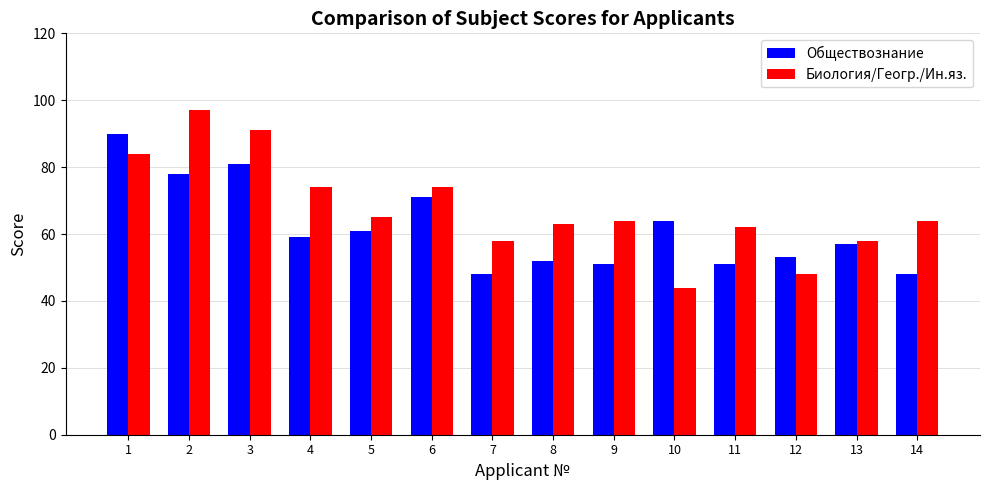

What is the difference between the second highest and second lowest values in the Обществознание series?

33